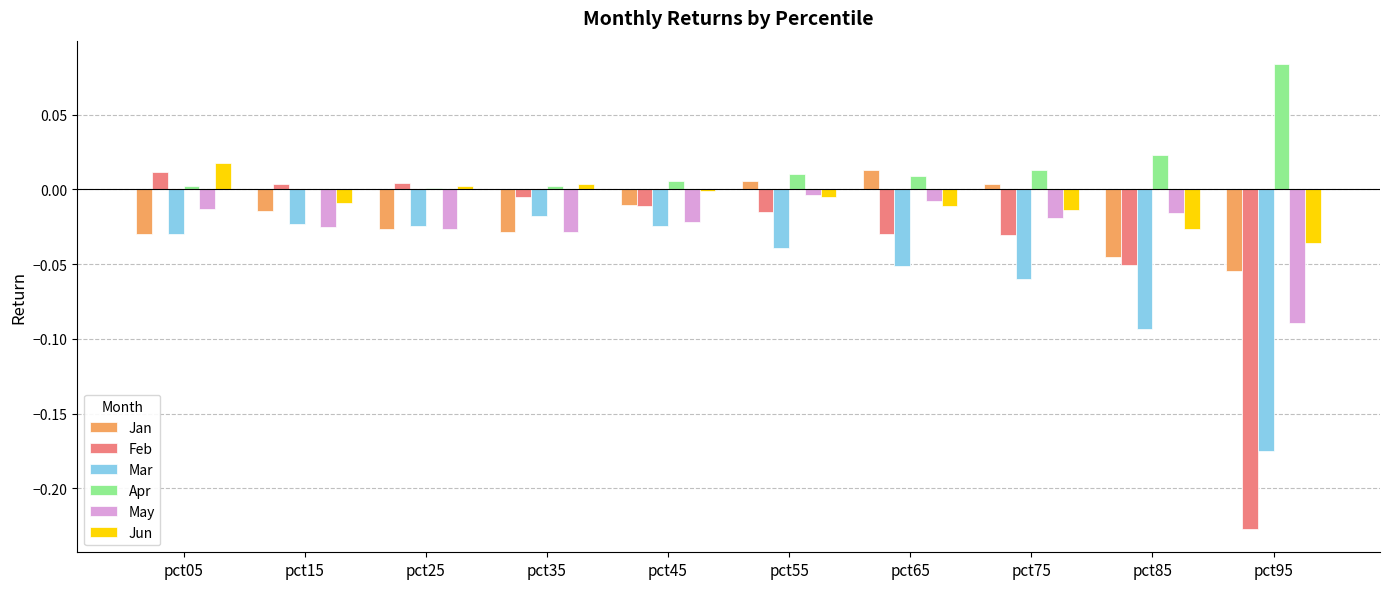

What are all the series names shown in the legend?

Jan, Feb, Mar, Apr, May, Jun